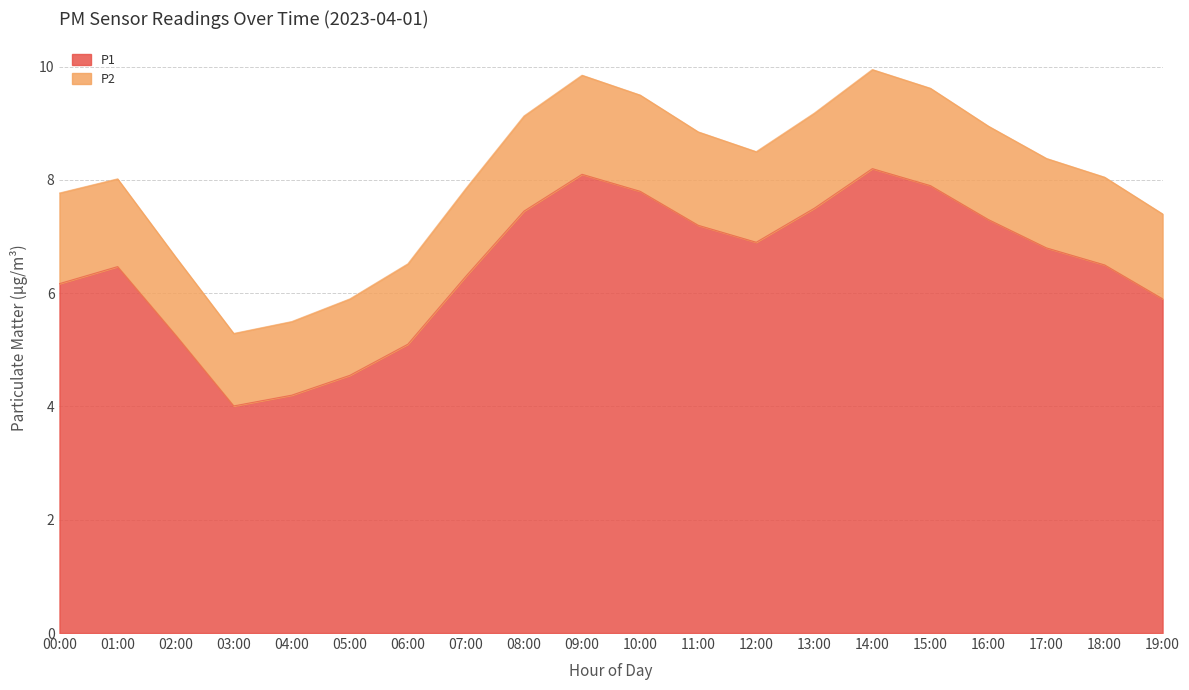

What is the highest value of the P2 series?

9.9